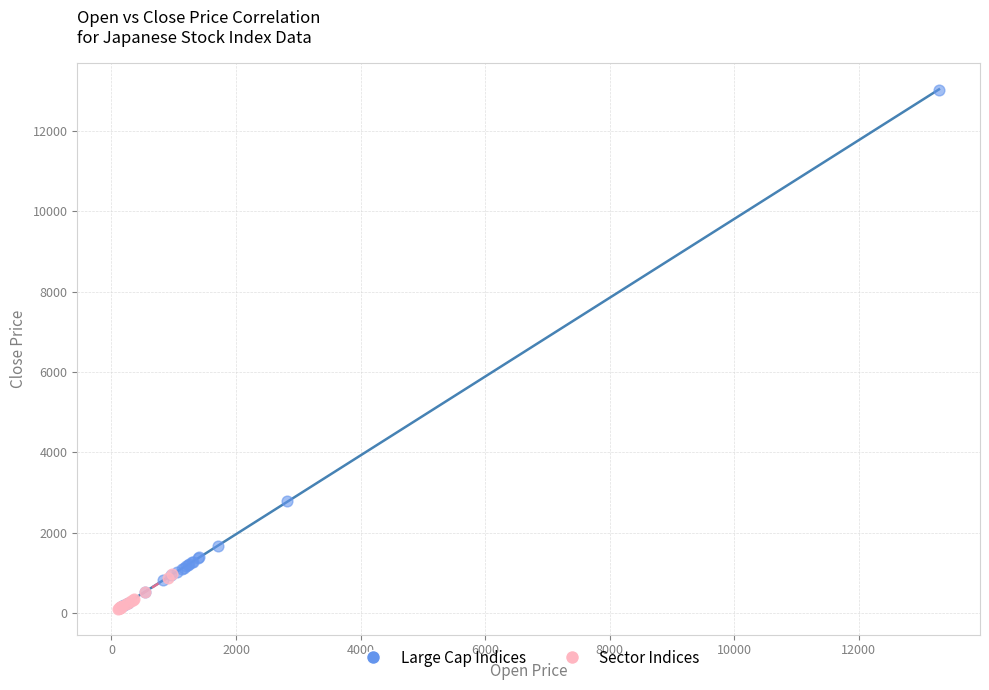

Which series contains the highest Y value?

Large Cap Indices